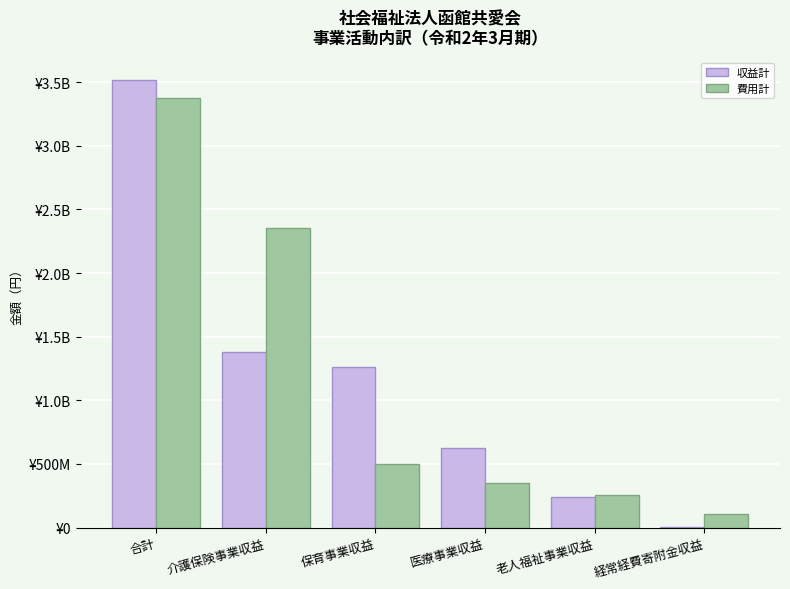

Is the value of 収益計 at 保育事業収益 greater than the value of 費用計 at 医療事業収益?

Yes